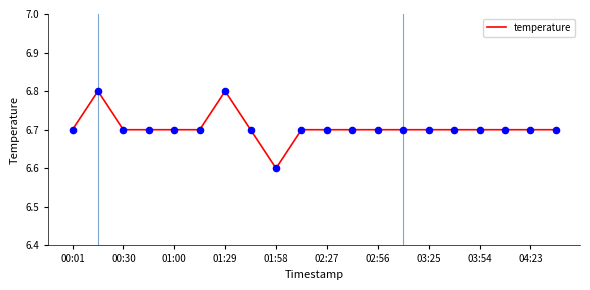

What is the greatest value displayed?

6.8